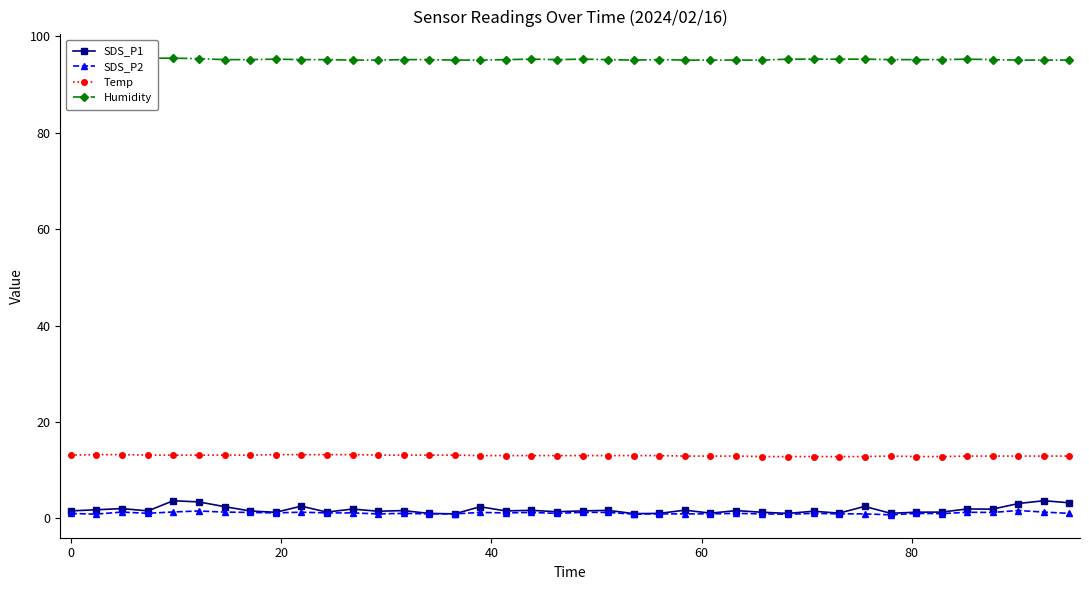

True or false: Temp and SDS_P1 cross at least once.

False